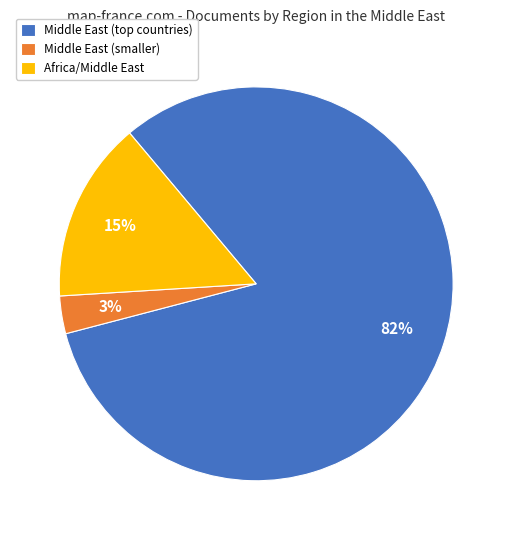

Combined, do Africa/Middle East and Middle East (smaller) account for over 50%?

No